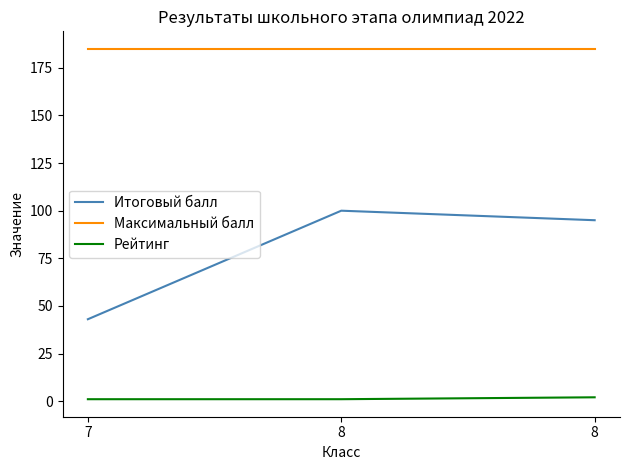

What value does the Максимальный балл series have at 8?

185